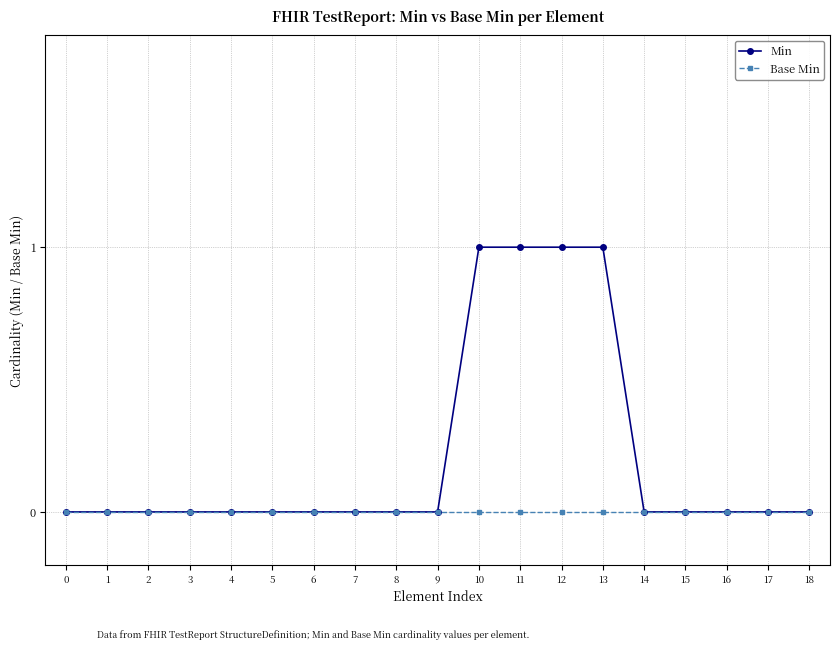

How many data points does each series have?

19